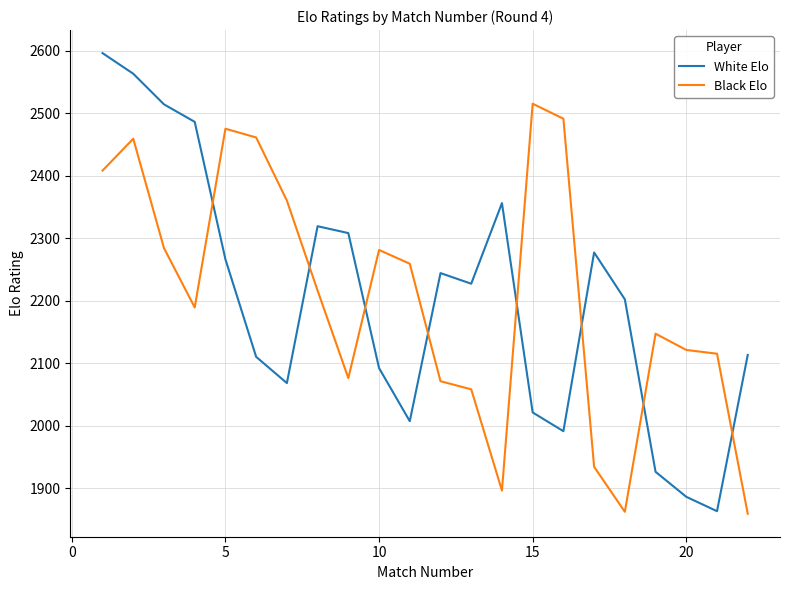

What is the smallest value displayed?

1859